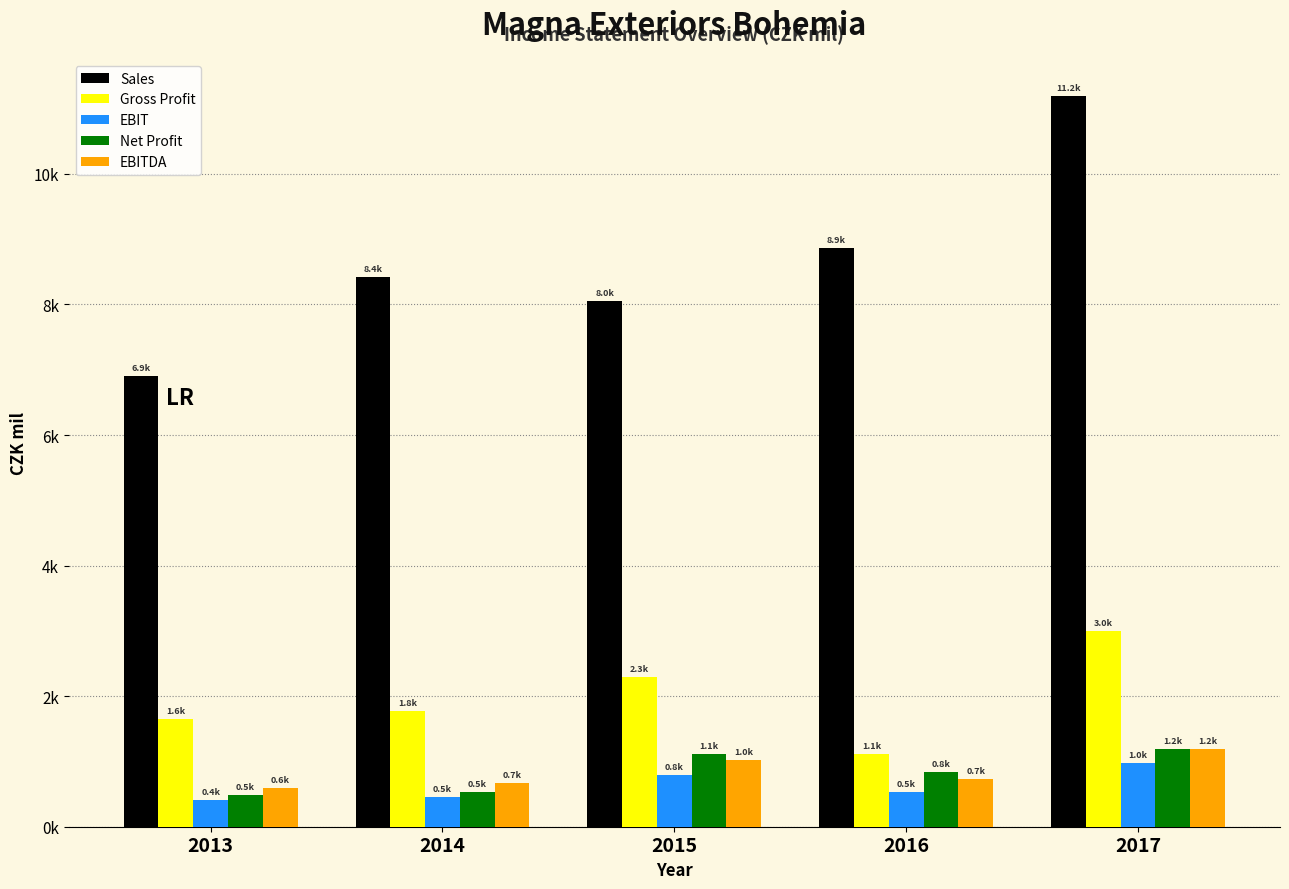

Are the bars grouped side by side (vs. stacked)?

Yes